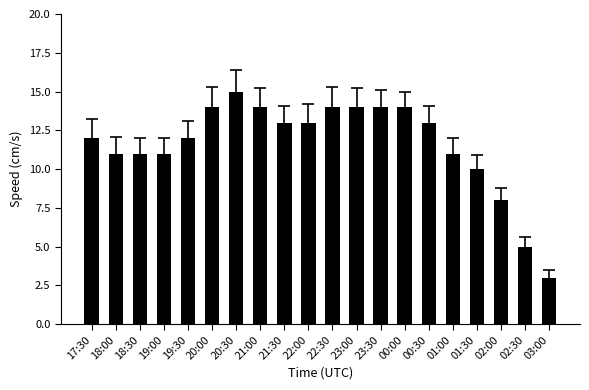

What is the maximum value shown in the chart?

15